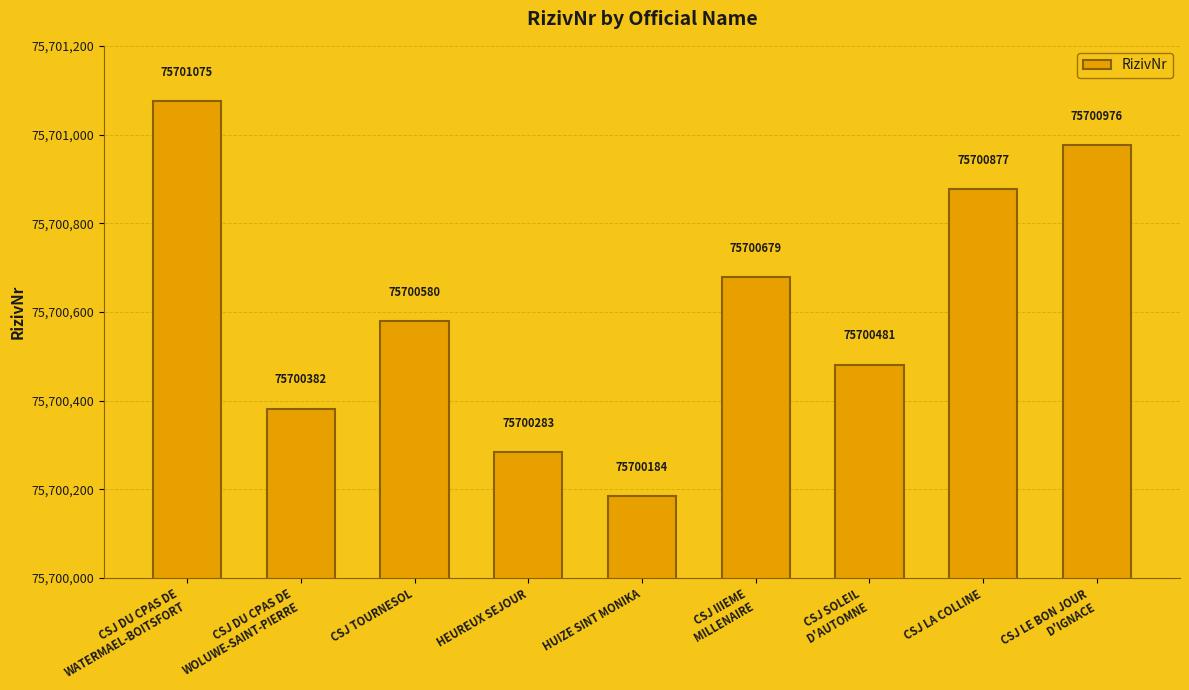

Rank the categories by value from highest to lowest.

CSJ DU CPAS DE
WATERMAEL-BOITSFORT, CSJ LE BON JOUR
D'IGNACE, CSJ LA COLLINE, CSJ IIIEME
MILLENAIRE, CSJ TOURNESOL, CSJ SOLEIL
D'AUTOMNE, CSJ DU CPAS DE
WOLUWE-SAINT-PIERRE, HEUREUX SEJOUR, HUIZE SINT MONIKA